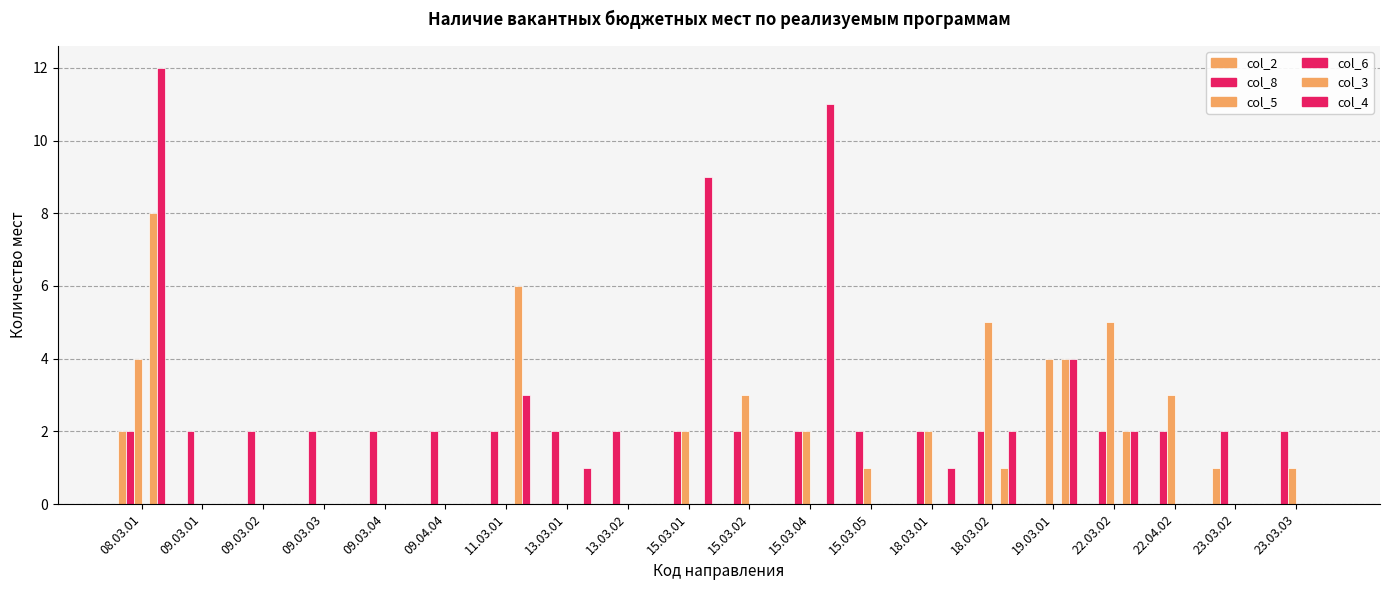

True or false: col_2 has a value of 0 at 15.03.05.

True